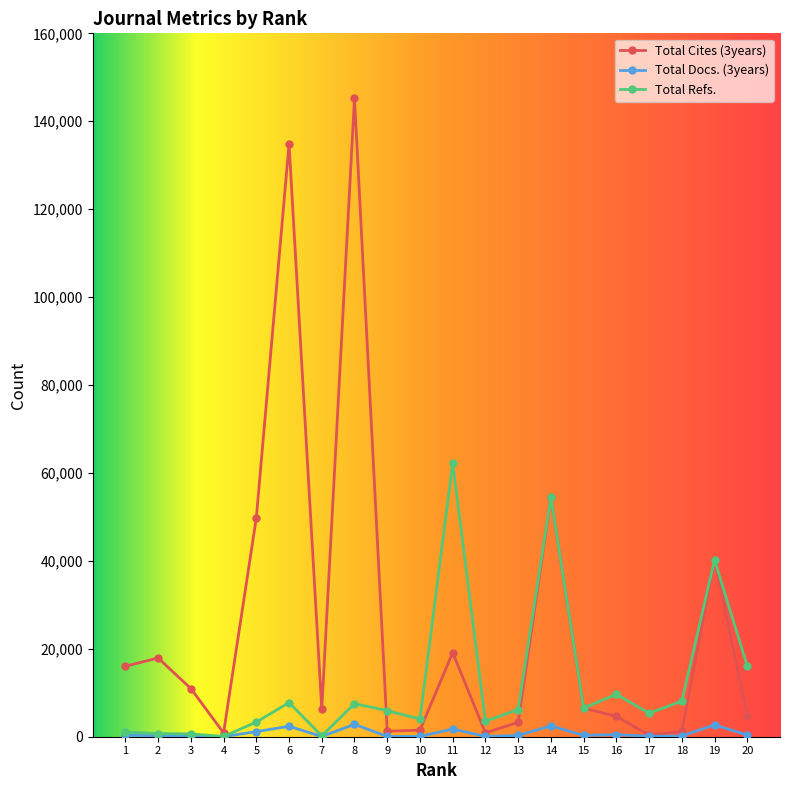

What value does the Total Docs. (3years) series have at 5, to the nearest 100?

1200